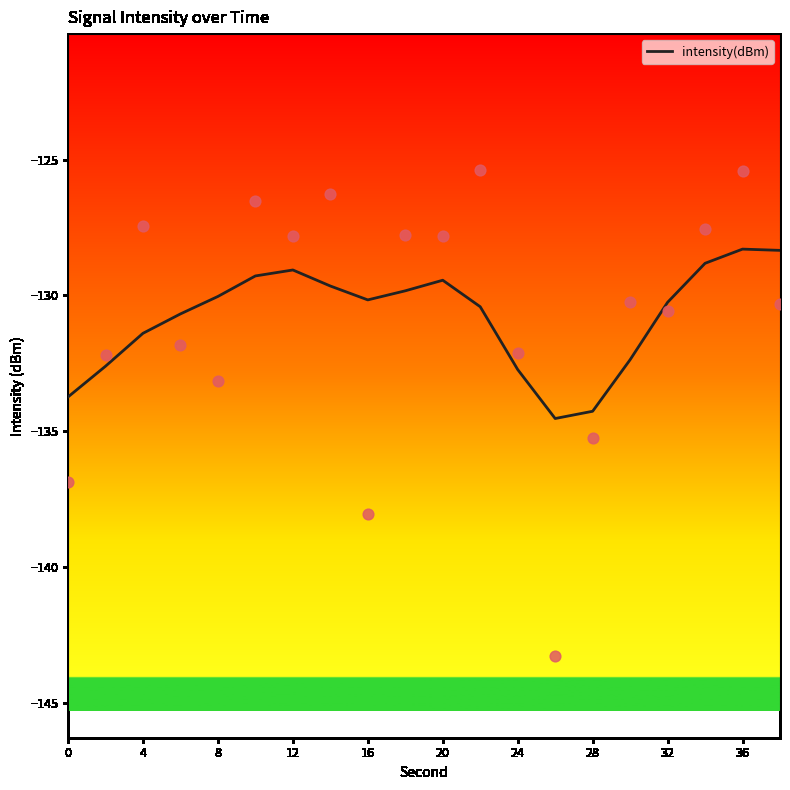

The intensity(dBm) series shows -130.3 at 32. True or false?

True